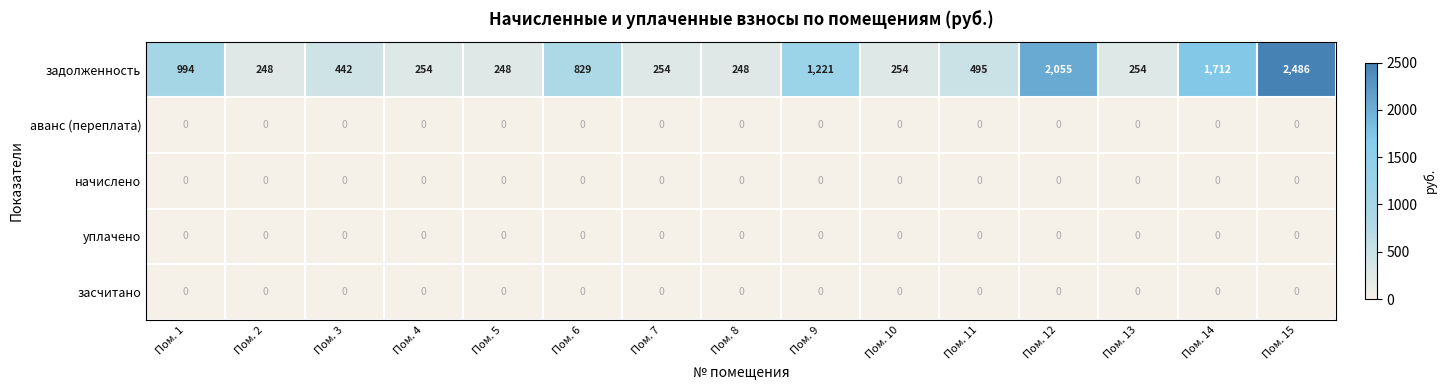

Which series has the largest total across all categories?

задолженность